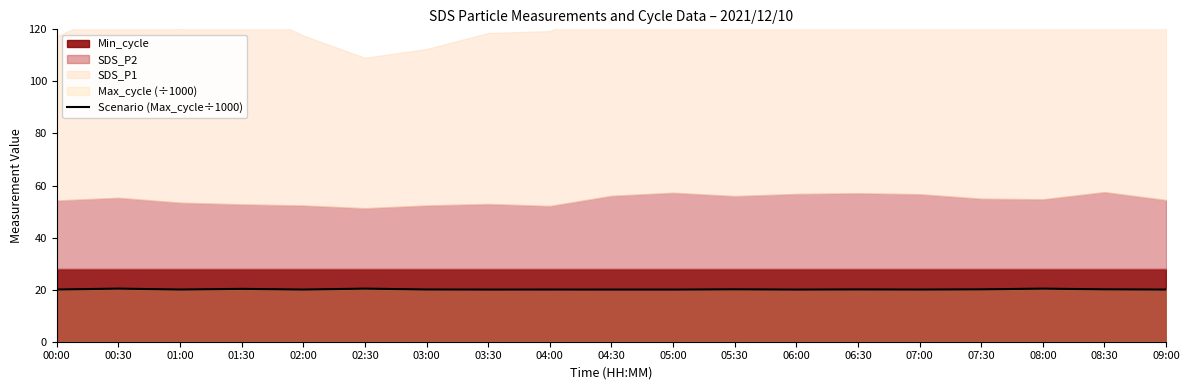

Approximately how many times larger is the value at 00:00 compared to 03:00?

1.0